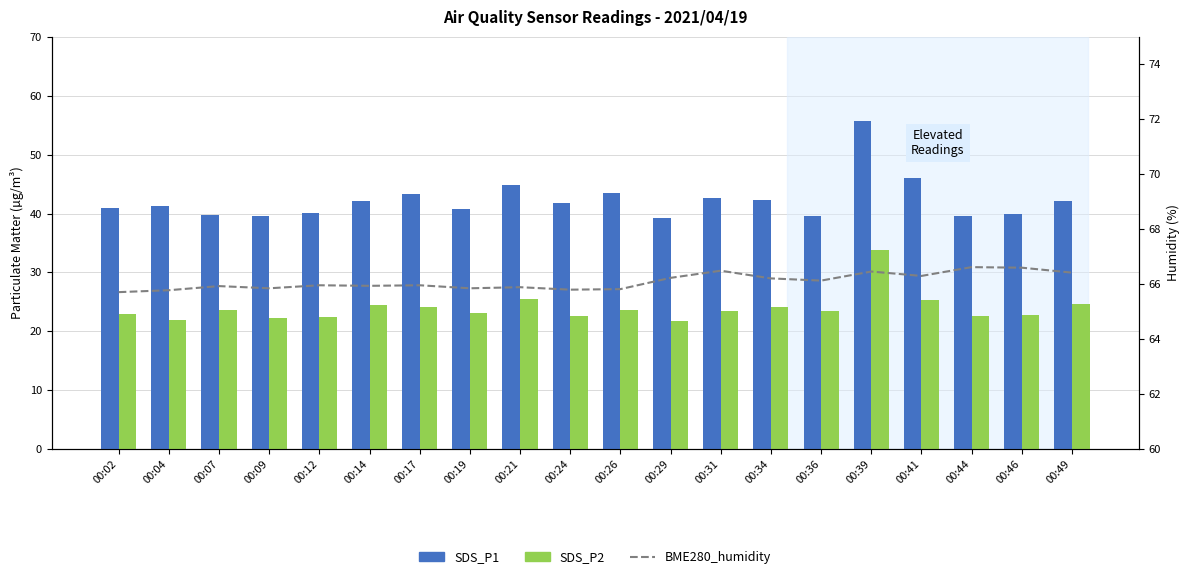

Reading left to right, transcribe all the data shown in this chart.

SDS_P1: 00:02=41.0	00:04=41.2	00:07=39.8	00:09=39.6	00:12=40.1	00:14=42.1	00:17=43.4	00:19=40.7	00:21=44.9	00:24=41.8	00:26=43.5	00:29=39.2	00:31=42.7	00:34=42.3	00:36=39.6	00:39=55.7	00:41=46.1	00:44=39.6	00:46=39.9	00:49=42.2
SDS_P2: 00:02=22.9	00:04=21.9	00:07=23.6	00:09=22.3	00:12=22.4	00:14=24.4	00:17=24.2	00:19=23.2	00:21=25.4	00:24=22.6	00:26=23.6	00:29=21.8	00:31=23.5	00:34=24.1	00:36=23.4	00:39=33.8	00:41=25.4	00:44=22.6	00:46=22.8	00:49=24.7
BME280_humidity: 00:02=65.7	00:04=65.8	00:07=65.9	00:09=65.8	00:12=66.0	00:14=65.9	00:17=66.0	00:19=65.8	00:21=65.9	00:24=65.8	00:26=65.8	00:29=66.2	00:31=66.5	00:34=66.2	00:36=66.1	00:39=66.5	00:41=66.3	00:44=66.6	00:46=66.6	00:49=66.4